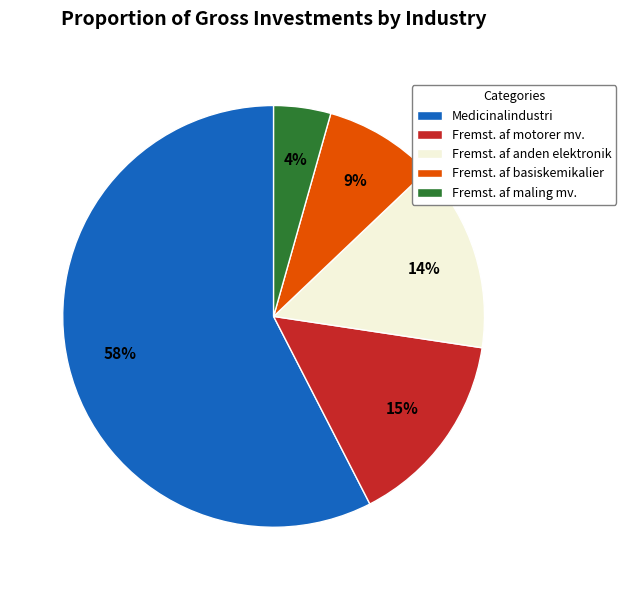

Which category accounts for the majority?

Medicinalindustri